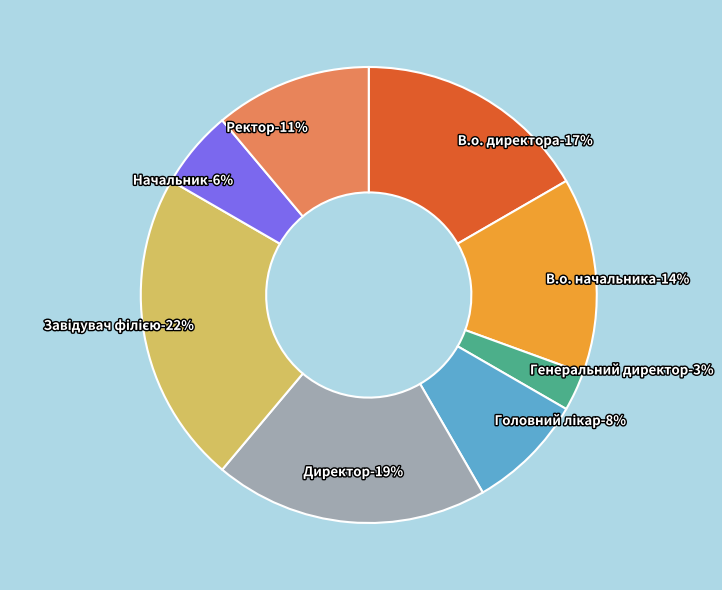

Does Генеральний директор represent more than half of the total?

No